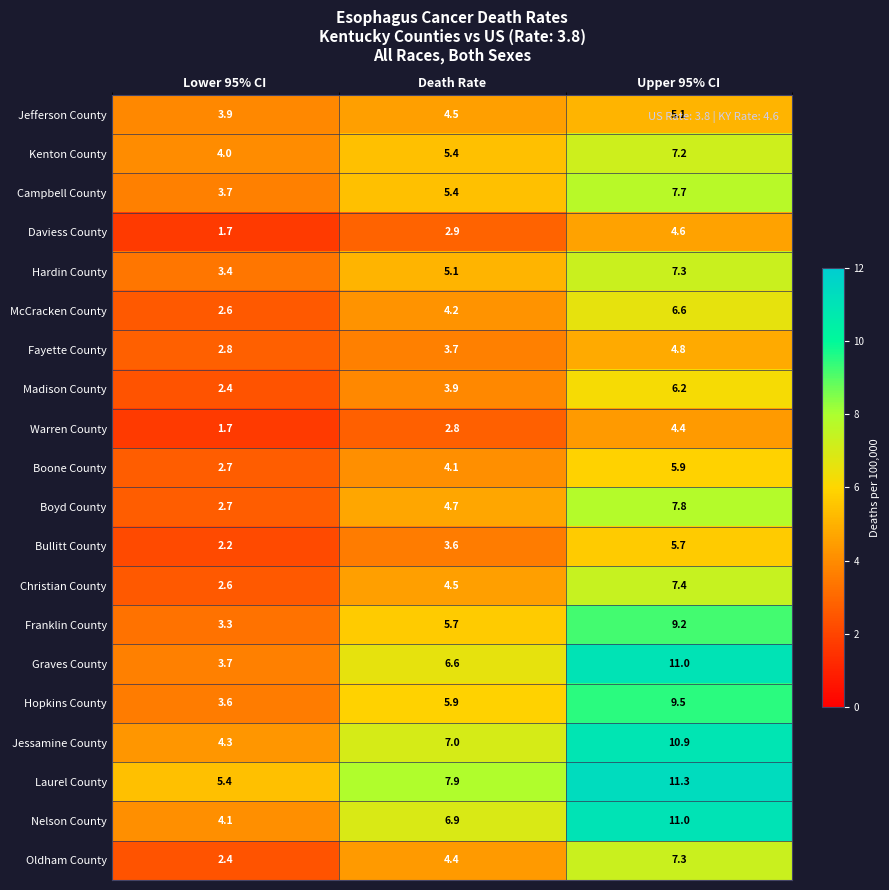

The Daviess County series shows 4.6 at Upper 95% CI. True or false?

True